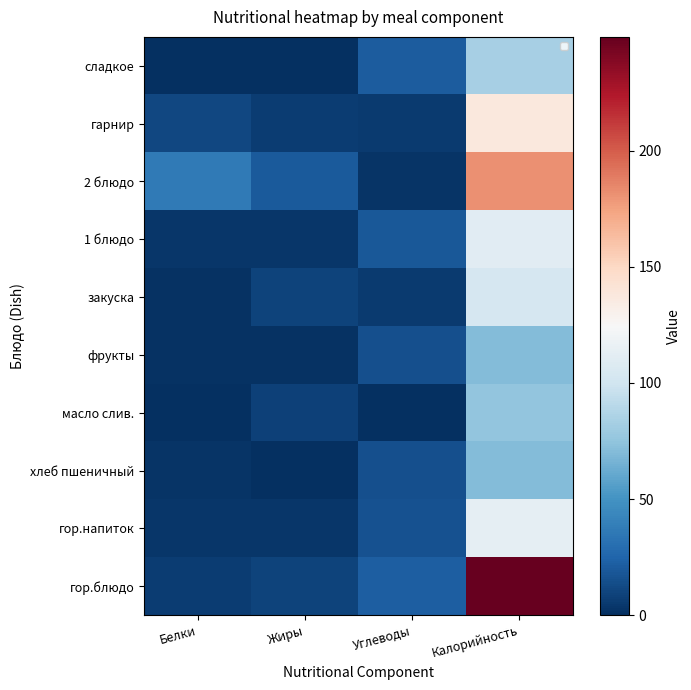

At which category does the chart reach its minimum across all series?

Белки